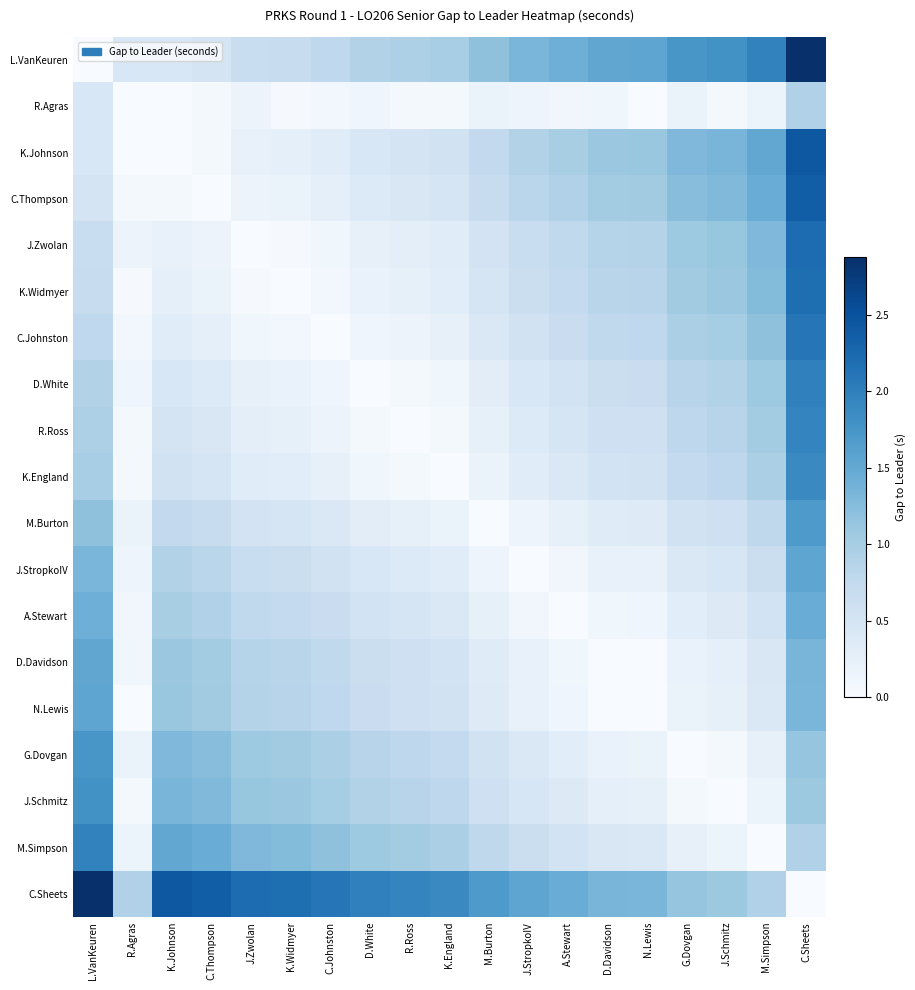

Reading right to left, extract all data points from this chart.

L.VanKeuren: C.Sheets=2.9	M.Simpson=2.0	J.Schmitz=1.8	G.Dovgan=1.7	N.Lewis=1.5	D.Davidson=1.5	A.Stewart=1.4	J.StropkoIV=1.3	M.Burton=1.2	K.England=1.0	R.Ross=0.9	D.White=0.9	C.Johnston=0.8	K.Widmyer=0.7	J.Zwolan=0.7	C.Thompson=0.5	K.Johnson=0.4	R.Agras=0.4	L.VanKeuren=0.0
R.Agras: C.Sheets=0.9	M.Simpson=0.2	J.Schmitz=0.1	G.Dovgan=0.2	N.Lewis=0.0	D.Davidson=0.1	A.Stewart=0.1	J.StropkoIV=0.1	M.Burton=0.2	K.England=0.1	R.Ross=0.1	D.White=0.1	C.Johnston=0.1	K.Widmyer=0.0	J.Zwolan=0.2	C.Thompson=0.1	K.Johnson=0.0	R.Agras=0.0	L.VanKeuren=0.4
K.Johnson: C.Sheets=2.4	M.Simpson=1.5	J.Schmitz=1.3	G.Dovgan=1.3	N.Lewis=1.1	D.Davidson=1.1	A.Stewart=1.0	J.StropkoIV=0.9	M.Burton=0.7	K.England=0.6	R.Ross=0.5	D.White=0.4	C.Johnston=0.3	K.Widmyer=0.3	J.Zwolan=0.2	C.Thompson=0.1	K.Johnson=0.0	R.Agras=0.0	L.VanKeuren=0.4
C.Thompson: C.Sheets=2.4	M.Simpson=1.5	J.Schmitz=1.3	G.Dovgan=1.2	N.Lewis=1.0	D.Davidson=1.0	A.Stewart=0.9	J.StropkoIV=0.8	M.Burton=0.7	K.England=0.5	R.Ross=0.4	D.White=0.4	C.Johnston=0.3	K.Widmyer=0.2	J.Zwolan=0.2	C.Thompson=0.0	K.Johnson=0.1	R.Agras=0.1	L.VanKeuren=0.5
J.Zwolan: C.Sheets=2.2	M.Simpson=1.3	J.Schmitz=1.1	G.Dovgan=1.1	N.Lewis=0.9	D.Davidson=0.9	A.Stewart=0.8	J.StropkoIV=0.7	M.Burton=0.5	K.England=0.3	R.Ross=0.3	D.White=0.2	C.Johnston=0.1	K.Widmyer=0.0	J.Zwolan=0.0	C.Thompson=0.2	K.Johnson=0.2	R.Agras=0.2	L.VanKeuren=0.7
K.Widmyer: C.Sheets=2.2	M.Simpson=1.3	J.Schmitz=1.1	G.Dovgan=1.0	N.Lewis=0.9	D.Davidson=0.8	A.Stewart=0.7	J.StropkoIV=0.6	M.Burton=0.5	K.England=0.3	R.Ross=0.2	D.White=0.2	C.Johnston=0.1	K.Widmyer=0.0	J.Zwolan=0.0	C.Thompson=0.2	K.Johnson=0.3	R.Agras=0.0	L.VanKeuren=0.7
C.Johnston: C.Sheets=2.1	M.Simpson=1.2	J.Schmitz=1.0	G.Dovgan=1.0	N.Lewis=0.8	D.Davidson=0.8	A.Stewart=0.7	J.StropkoIV=0.6	M.Burton=0.4	K.England=0.2	R.Ross=0.2	D.White=0.1	C.Johnston=0.0	K.Widmyer=0.1	J.Zwolan=0.1	C.Thompson=0.3	K.Johnson=0.3	R.Agras=0.1	L.VanKeuren=0.8
D.White: C.Sheets=2.0	M.Simpson=1.1	J.Schmitz=0.9	G.Dovgan=0.8	N.Lewis=0.7	D.Davidson=0.6	A.Stewart=0.5	J.StropkoIV=0.4	M.Burton=0.3	K.England=0.1	R.Ross=0.1	D.White=0.0	C.Johnston=0.1	K.Widmyer=0.2	J.Zwolan=0.2	C.Thompson=0.4	K.Johnson=0.4	R.Agras=0.1	L.VanKeuren=0.9
R.Ross: C.Sheets=1.9	M.Simpson=1.0	J.Schmitz=0.8	G.Dovgan=0.8	N.Lewis=0.6	D.Davidson=0.6	A.Stewart=0.5	J.StropkoIV=0.4	M.Burton=0.2	K.England=0.1	R.Ross=0.0	D.White=0.1	C.Johnston=0.2	K.Widmyer=0.2	J.Zwolan=0.3	C.Thompson=0.4	K.Johnson=0.5	R.Agras=0.1	L.VanKeuren=0.9
K.England: C.Sheets=1.9	M.Simpson=1.0	J.Schmitz=0.8	G.Dovgan=0.7	N.Lewis=0.5	D.Davidson=0.5	A.Stewart=0.4	J.StropkoIV=0.3	M.Burton=0.2	K.England=0.0	R.Ross=0.1	D.White=0.1	C.Johnston=0.2	K.Widmyer=0.3	J.Zwolan=0.3	C.Thompson=0.5	K.Johnson=0.6	R.Agras=0.1	L.VanKeuren=1.0
M.Burton: C.Sheets=1.7	M.Simpson=0.8	J.Schmitz=0.6	G.Dovgan=0.5	N.Lewis=0.4	D.Davidson=0.3	A.Stewart=0.2	J.StropkoIV=0.1	M.Burton=0.0	K.England=0.2	R.Ross=0.2	D.White=0.3	C.Johnston=0.4	K.Widmyer=0.5	J.Zwolan=0.5	C.Thompson=0.7	K.Johnson=0.7	R.Agras=0.2	L.VanKeuren=1.2
J.StropkoIV: C.Sheets=1.5	M.Simpson=0.6	J.Schmitz=0.5	G.Dovgan=0.4	N.Lewis=0.2	D.Davidson=0.2	A.Stewart=0.1	J.StropkoIV=0.0	M.Burton=0.1	K.England=0.3	R.Ross=0.4	D.White=0.4	C.Johnston=0.6	K.Widmyer=0.6	J.Zwolan=0.7	C.Thompson=0.8	K.Johnson=0.9	R.Agras=0.1	L.VanKeuren=1.3
A.Stewart: C.Sheets=1.5	M.Simpson=0.5	J.Schmitz=0.4	G.Dovgan=0.3	N.Lewis=0.1	D.Davidson=0.1	A.Stewart=0.0	J.StropkoIV=0.1	M.Burton=0.2	K.England=0.4	R.Ross=0.5	D.White=0.5	C.Johnston=0.7	K.Widmyer=0.7	J.Zwolan=0.8	C.Thompson=0.9	K.Johnson=1.0	R.Agras=0.1	L.VanKeuren=1.4
D.Davidson: C.Sheets=1.3	M.Simpson=0.4	J.Schmitz=0.3	G.Dovgan=0.2	N.Lewis=0.0	D.Davidson=0.0	A.Stewart=0.1	J.StropkoIV=0.2	M.Burton=0.3	K.England=0.5	R.Ross=0.6	D.White=0.6	C.Johnston=0.8	K.Widmyer=0.8	J.Zwolan=0.9	C.Thompson=1.0	K.Johnson=1.1	R.Agras=0.1	L.VanKeuren=1.5
N.Lewis: C.Sheets=1.3	M.Simpson=0.4	J.Schmitz=0.2	G.Dovgan=0.2	N.Lewis=0.0	D.Davidson=0.0	A.Stewart=0.1	J.StropkoIV=0.2	M.Burton=0.4	K.England=0.5	R.Ross=0.6	D.White=0.7	C.Johnston=0.8	K.Widmyer=0.9	J.Zwolan=0.9	C.Thompson=1.0	K.Johnson=1.1	R.Agras=0.0	L.VanKeuren=1.5
G.Dovgan: C.Sheets=1.1	M.Simpson=0.2	J.Schmitz=0.1	G.Dovgan=0.0	N.Lewis=0.2	D.Davidson=0.2	A.Stewart=0.3	J.StropkoIV=0.4	M.Burton=0.5	K.England=0.7	R.Ross=0.8	D.White=0.8	C.Johnston=1.0	K.Widmyer=1.0	J.Zwolan=1.1	C.Thompson=1.2	K.Johnson=1.3	R.Agras=0.2	L.VanKeuren=1.7
J.Schmitz: C.Sheets=1.1	M.Simpson=0.2	J.Schmitz=0.0	G.Dovgan=0.1	N.Lewis=0.2	D.Davidson=0.3	A.Stewart=0.4	J.StropkoIV=0.5	M.Burton=0.6	K.England=0.8	R.Ross=0.8	D.White=0.9	C.Johnston=1.0	K.Widmyer=1.1	J.Zwolan=1.1	C.Thompson=1.3	K.Johnson=1.3	R.Agras=0.1	L.VanKeuren=1.8
M.Simpson: C.Sheets=0.9	M.Simpson=0.0	J.Schmitz=0.2	G.Dovgan=0.2	N.Lewis=0.4	D.Davidson=0.4	A.Stewart=0.5	J.StropkoIV=0.6	M.Burton=0.8	K.England=1.0	R.Ross=1.0	D.White=1.1	C.Johnston=1.2	K.Widmyer=1.3	J.Zwolan=1.3	C.Thompson=1.5	K.Johnson=1.5	R.Agras=0.2	L.VanKeuren=2.0
C.Sheets: C.Sheets=0.0	M.Simpson=0.9	J.Schmitz=1.1	G.Dovgan=1.1	N.Lewis=1.3	D.Davidson=1.3	A.Stewart=1.5	J.StropkoIV=1.5	M.Burton=1.7	K.England=1.9	R.Ross=1.9	D.White=2.0	C.Johnston=2.1	K.Widmyer=2.2	J.Zwolan=2.2	C.Thompson=2.4	K.Johnson=2.4	R.Agras=0.9	L.VanKeuren=2.9